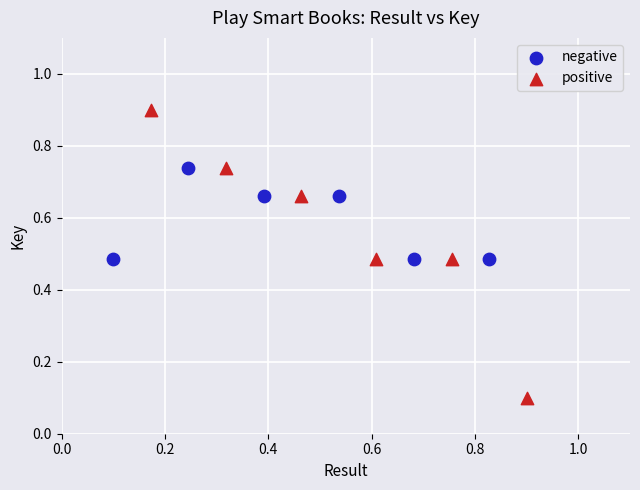

Which series has the largest Y range (max minus min)?

positive